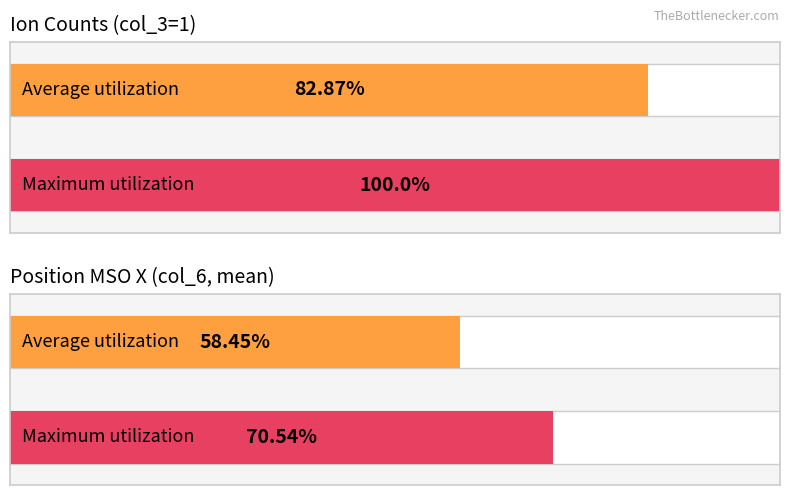

Does the chart contain stacked bars?

No